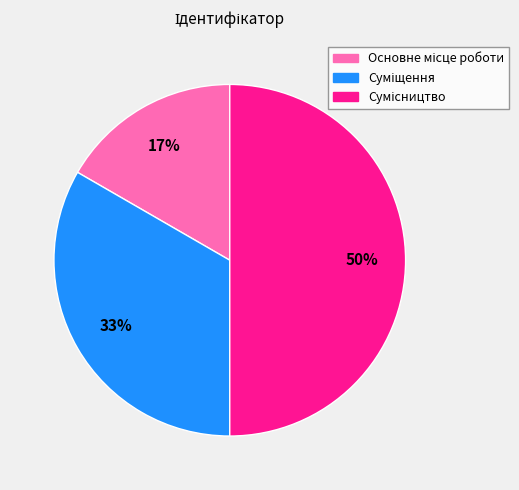

To the nearest percent, what is the average slice percentage?

33%